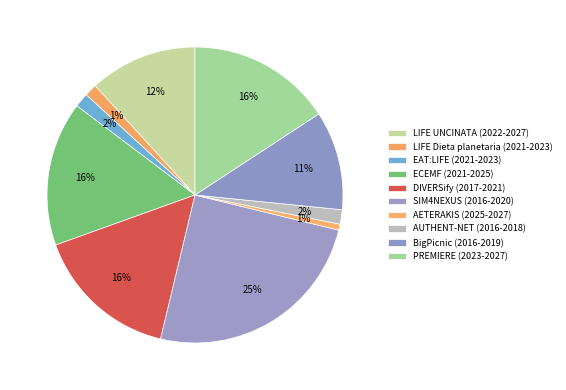

How many segments does this pie chart have?

10